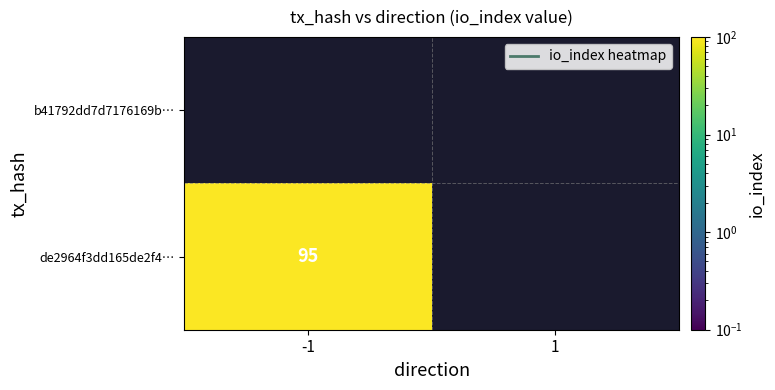

Count the de2964f3dd165de2f4ad4cc217120f1b08df9c9 values in the range 0 to 95.

2